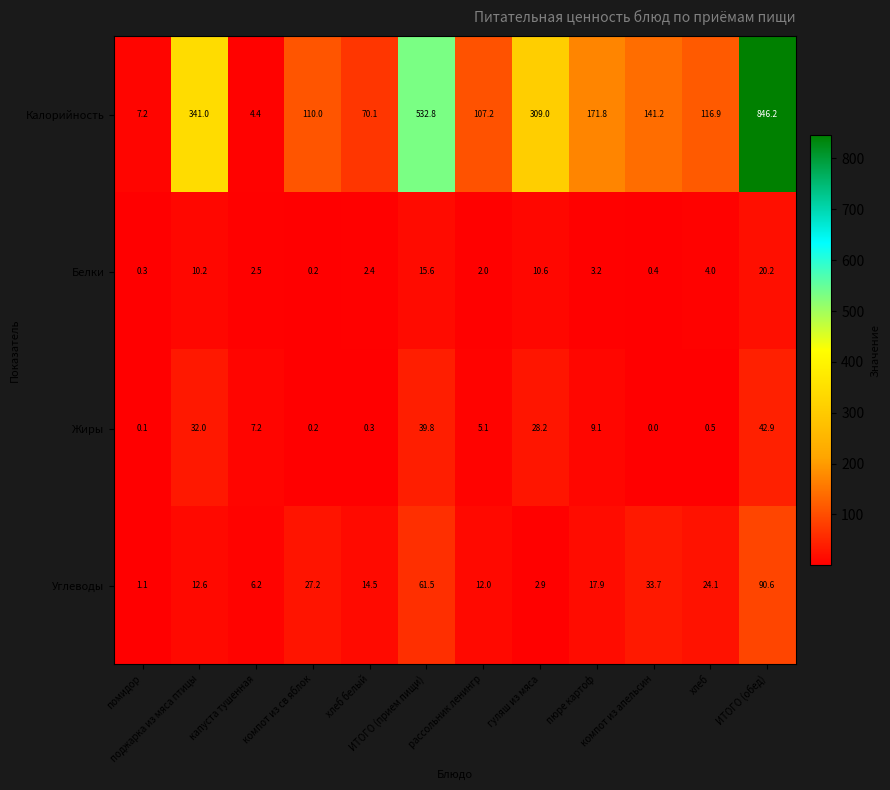

What is the minimum value for Калорийность?

4.4